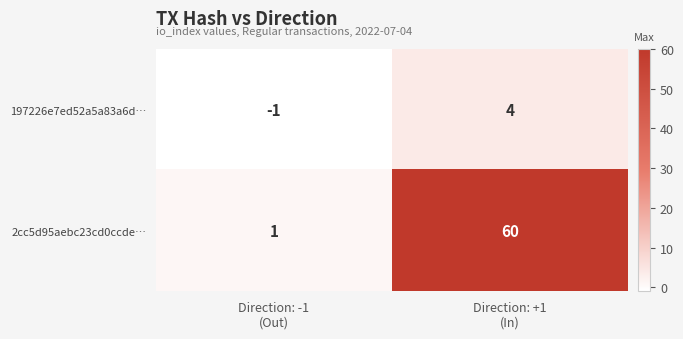

Between Direction: -1
(Out) and Direction: +1
(In), which series saw the biggest shift?

2cc5d95aebc23cd0ccde…